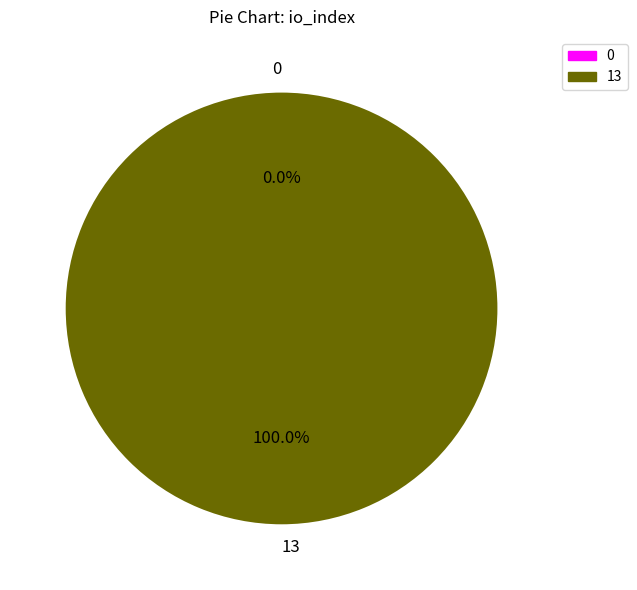

What is the largest slice in the pie chart?

13